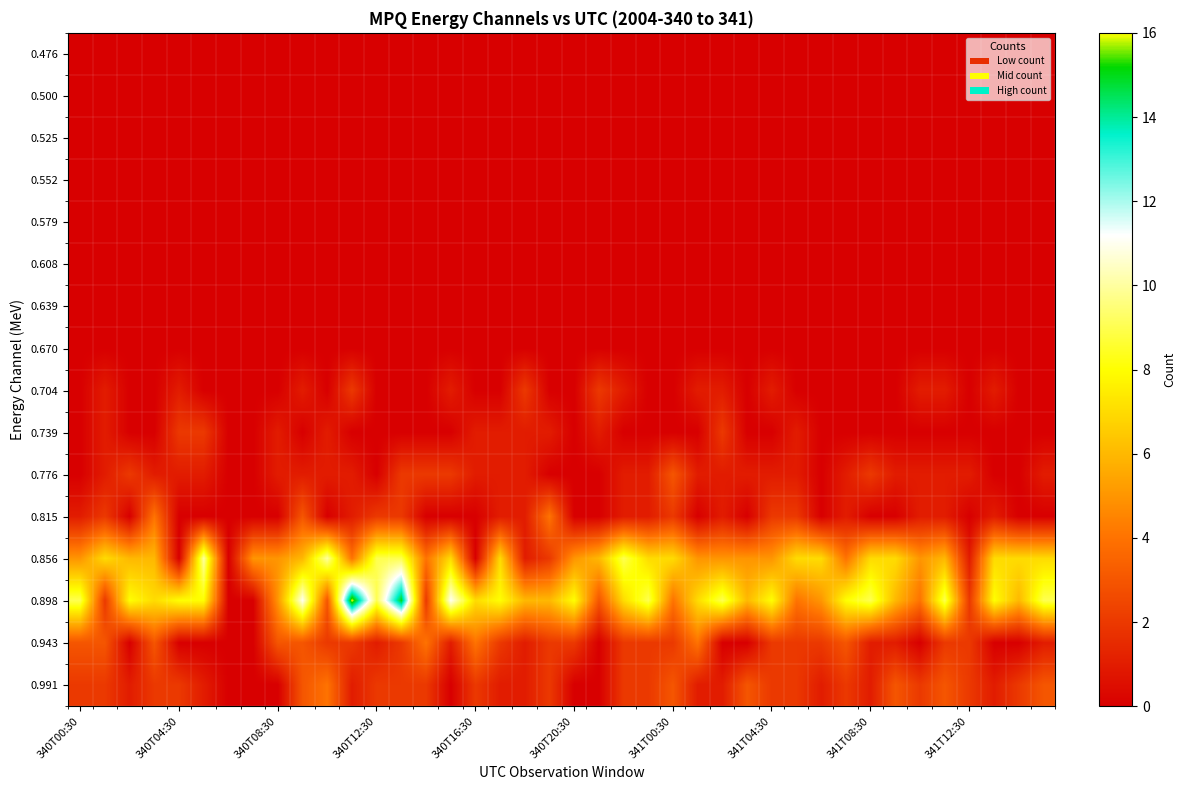

Count the number of categories in the chart.

40